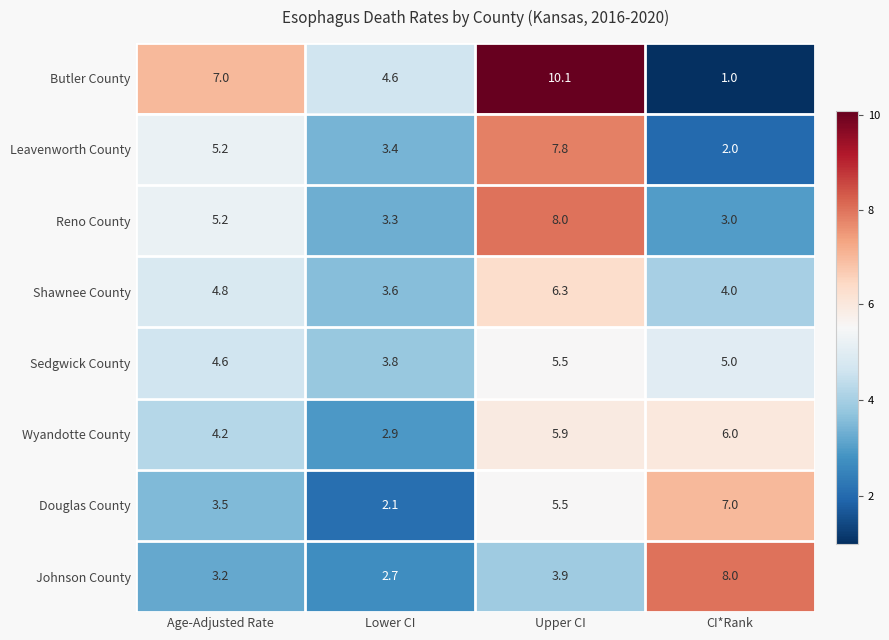

The value of Johnson County at Upper CI is 1.1. True or false?

False